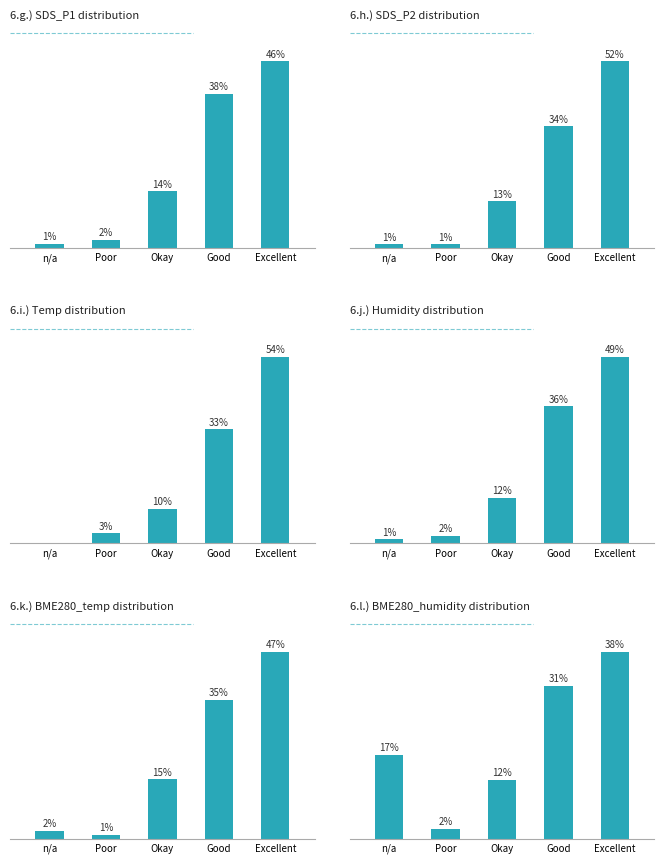

At which category is the sum across all series the highest?

Excellent